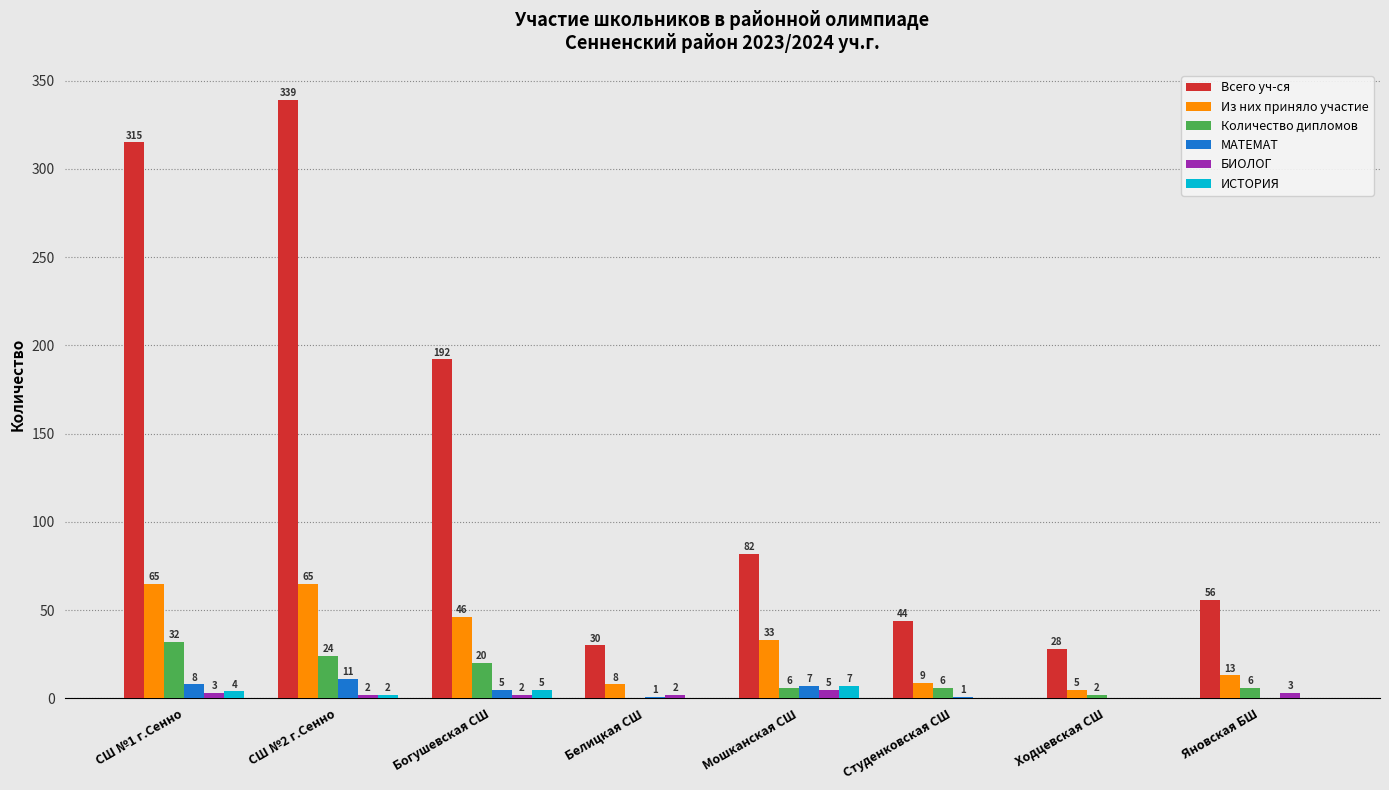

True or false: Всего уч-ся has a value of 315 at СШ №1 г.Сенно.

True